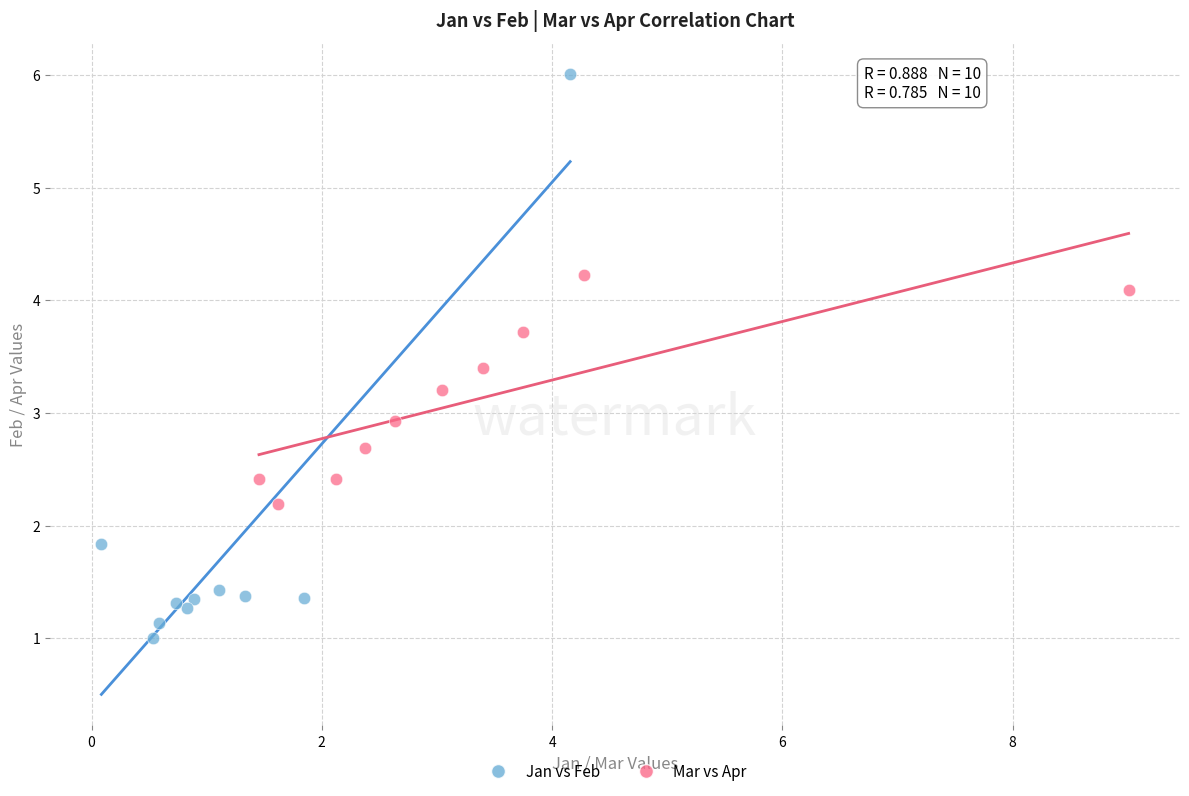

Which series reaches the maximum Y coordinate?

Jan vs Feb